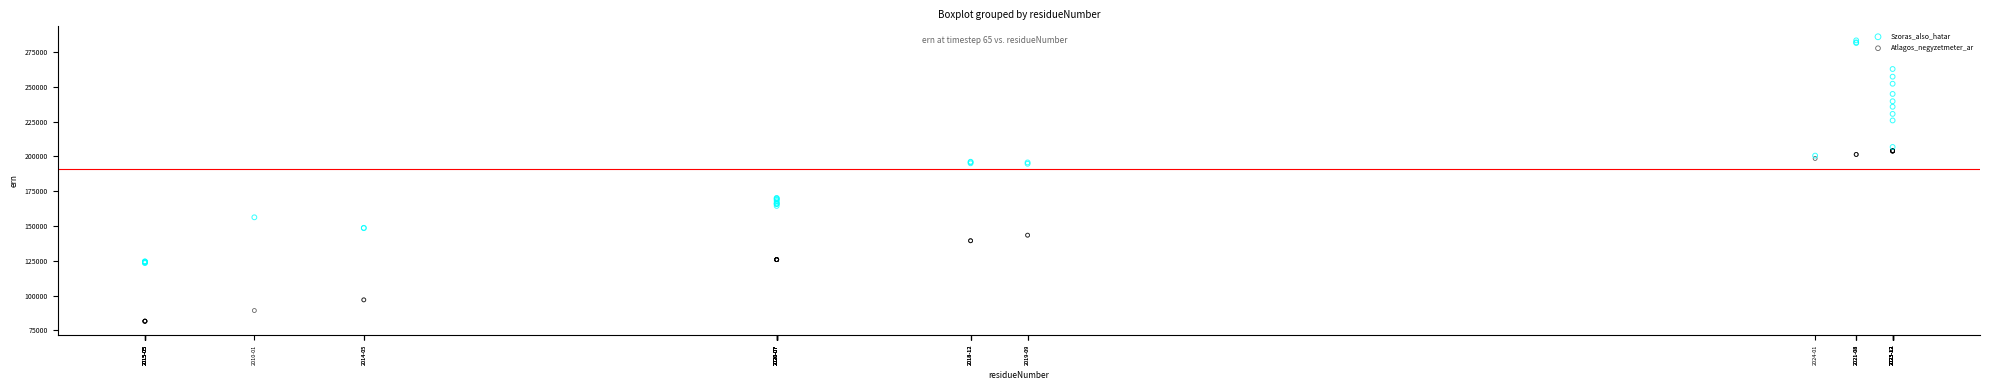

Which series contains the lowest Y value?

Atlagos_negyzetmeter_ar